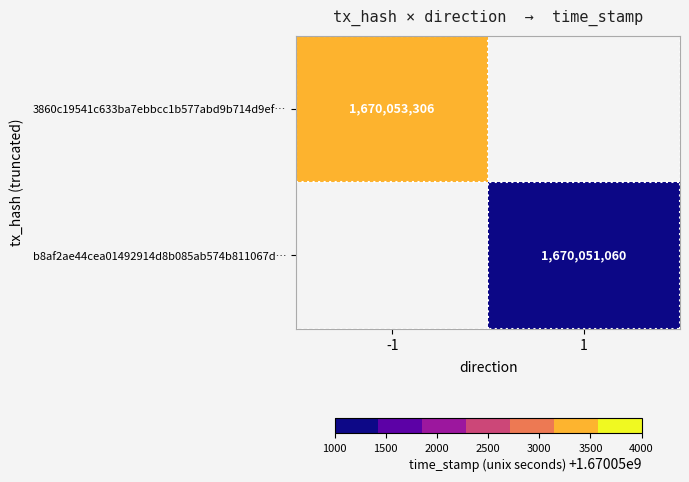

Is it true that 3860c19541c633ba7ebbcc1b577abd9b714d9ef… equals 1670053306 at -1?

True